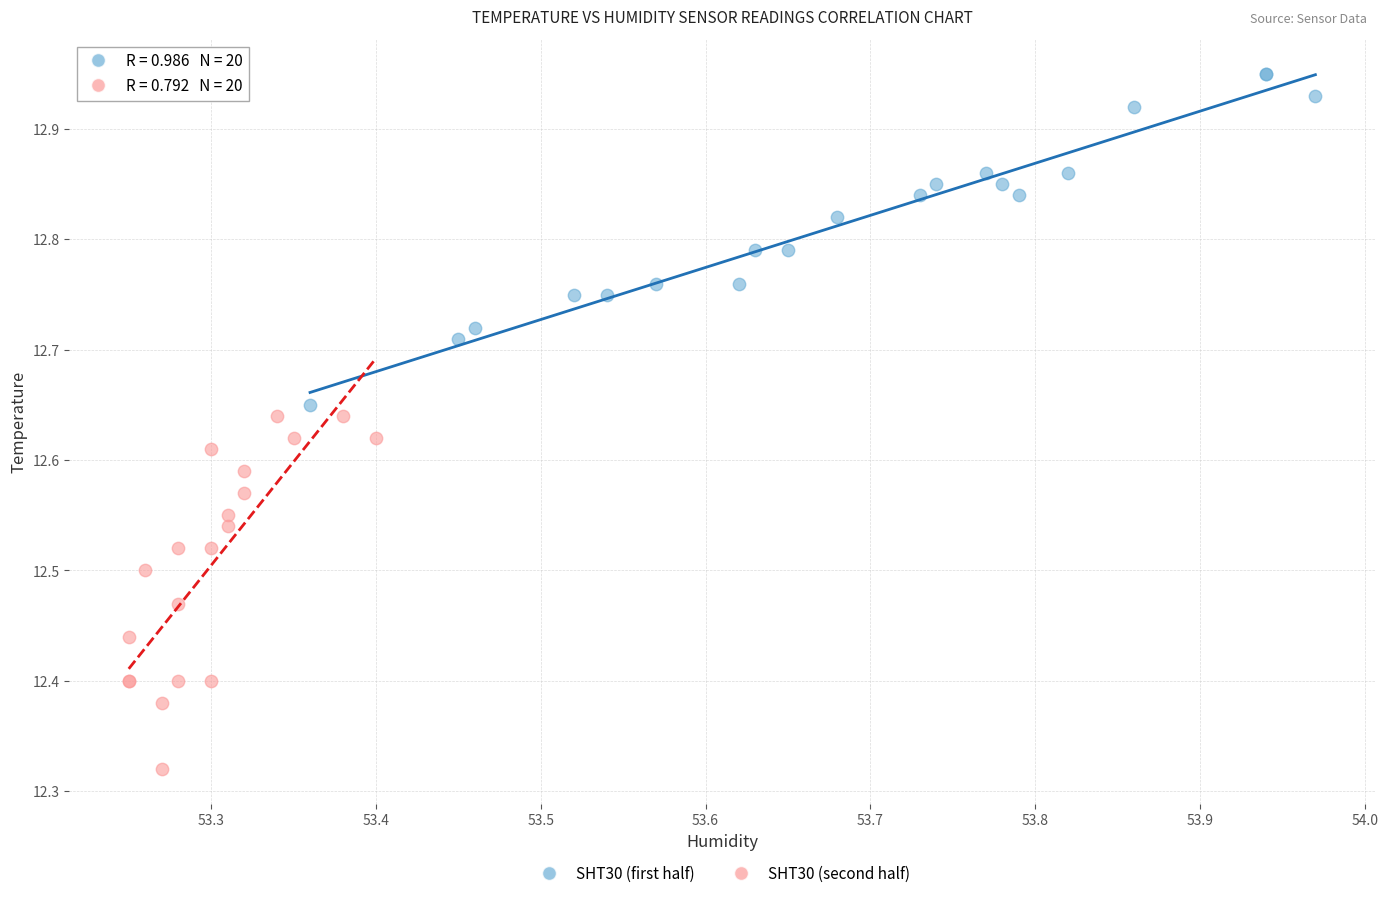

Which series reaches the maximum Y coordinate?

SHT30 (first half)